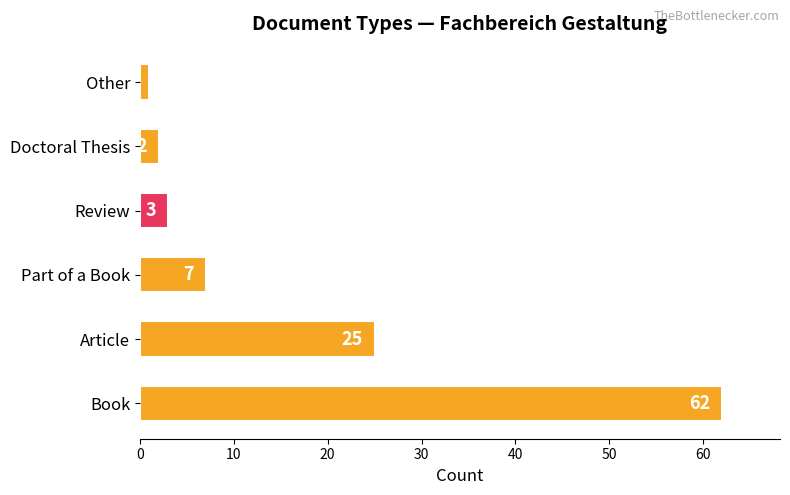

Reading bottom to top, list all the values displayed in this chart.

62	25	7	3	2	1